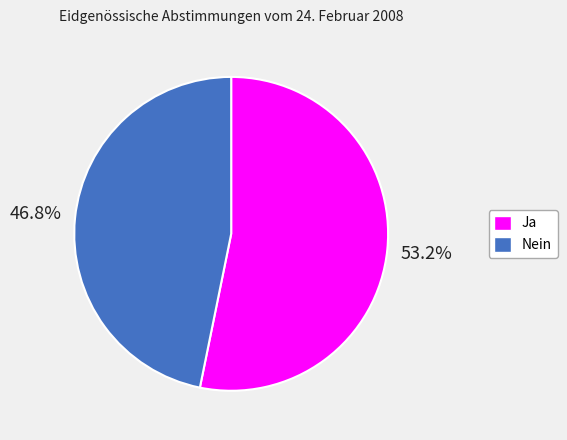

How many segments does this pie chart have?

2